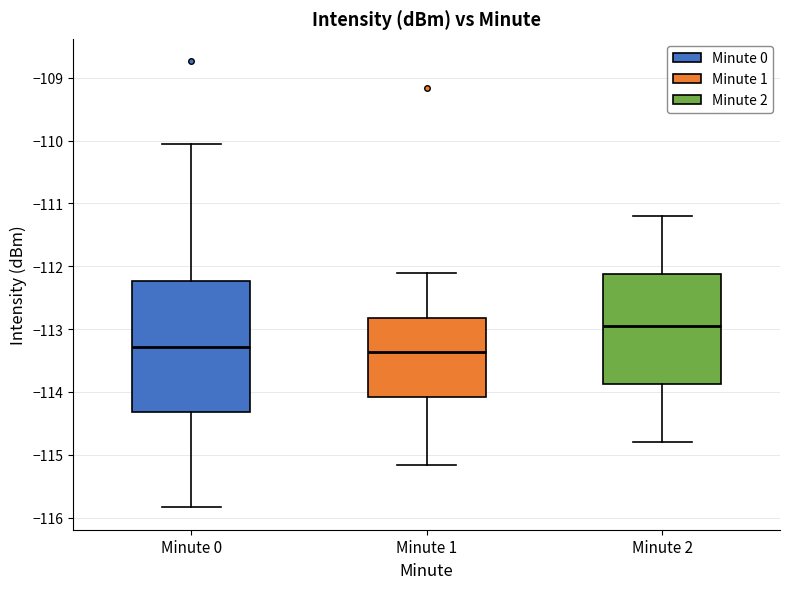

Comparing the boxes themselves (not the whiskers), which one is the tallest?

Minute 0